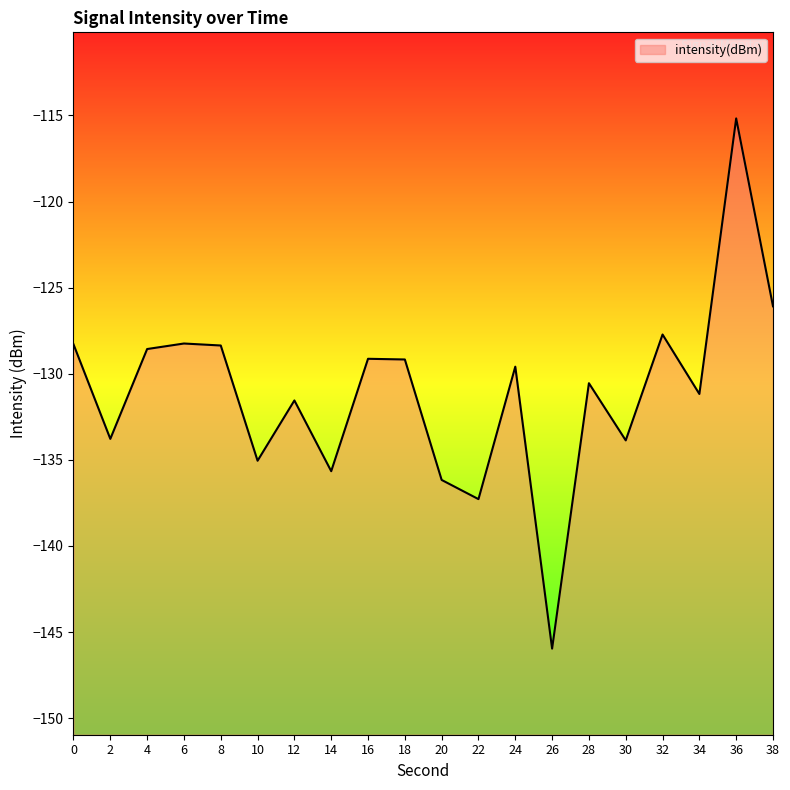

How many interior local peaks (higher than both neighbors) does the data have?

7